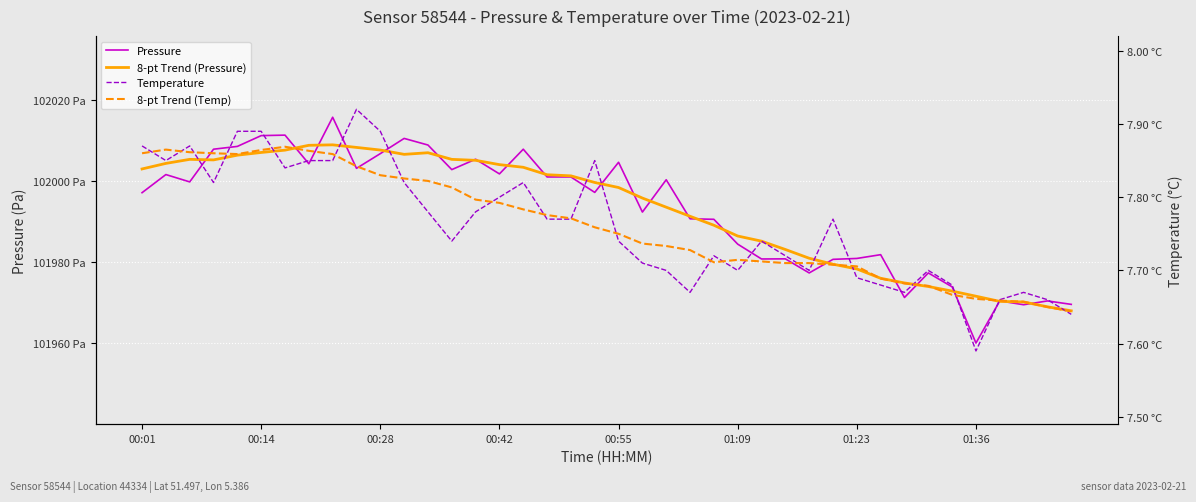

How many lines are shown in the chart?

4